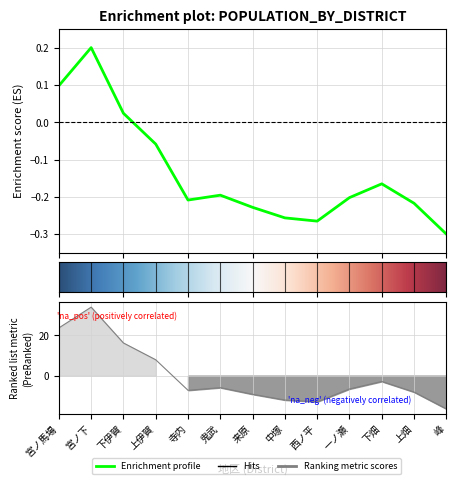

Is the value of 男 at 鬼武 greater than the value of 女 at 宮ノ馬場?

No